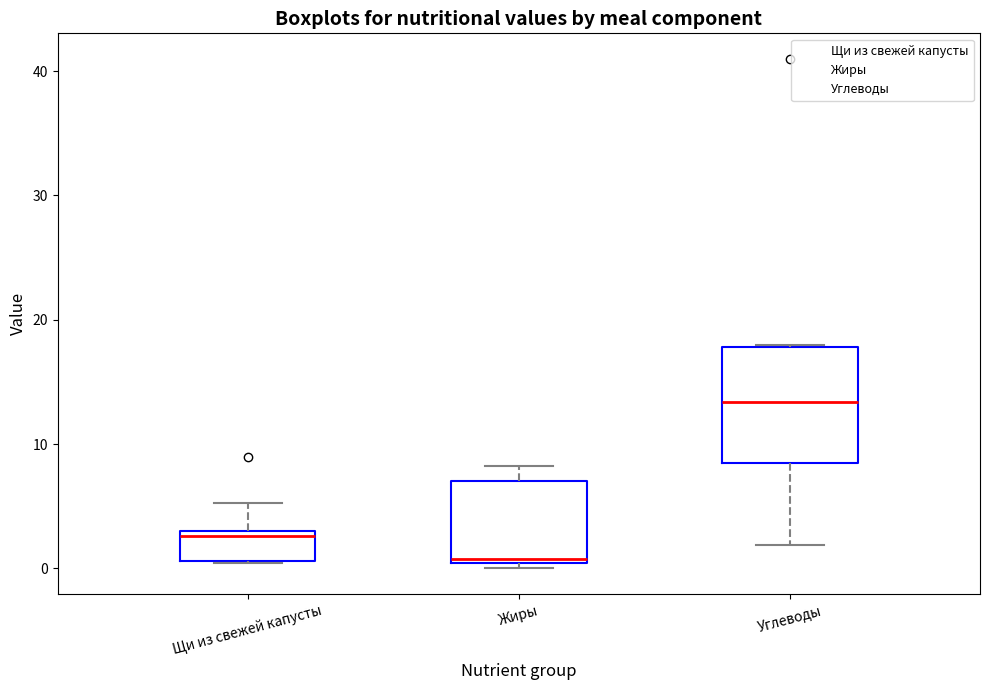

Which box's median line is the highest?

Углеводы